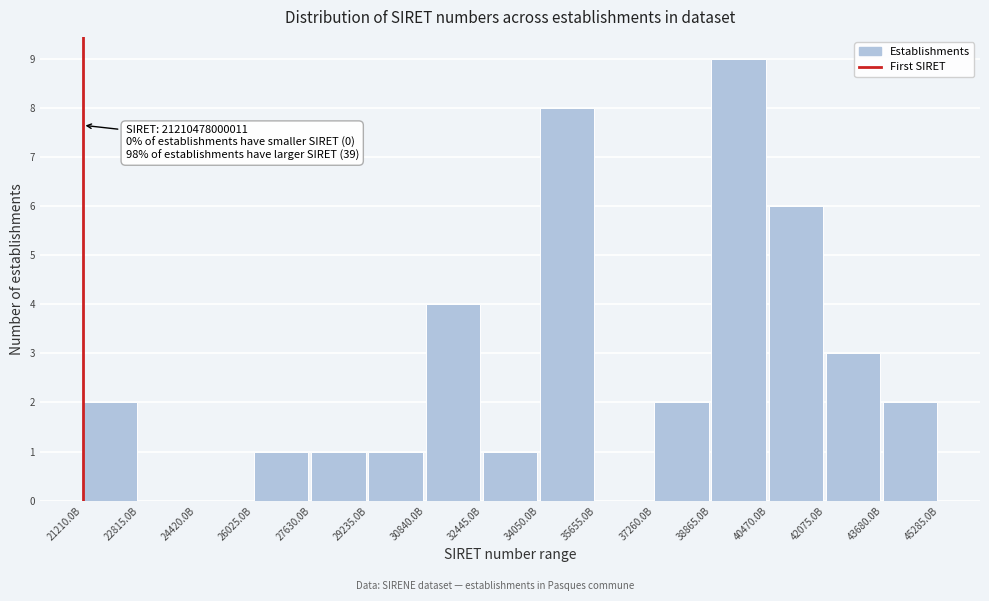

Reading right to left, transcribe all the data shown in this chart.

43680.0B=2	42075.0B=3	40470.0B=6	38865.0B=9	37260.0B=2	35655.0B=0	34050.0B=8	32445.0B=1	30840.0B=4	29235.0B=1	27630.0B=1	26025.0B=1	24420.0B=0	22815.0B=0	21210.0B=2